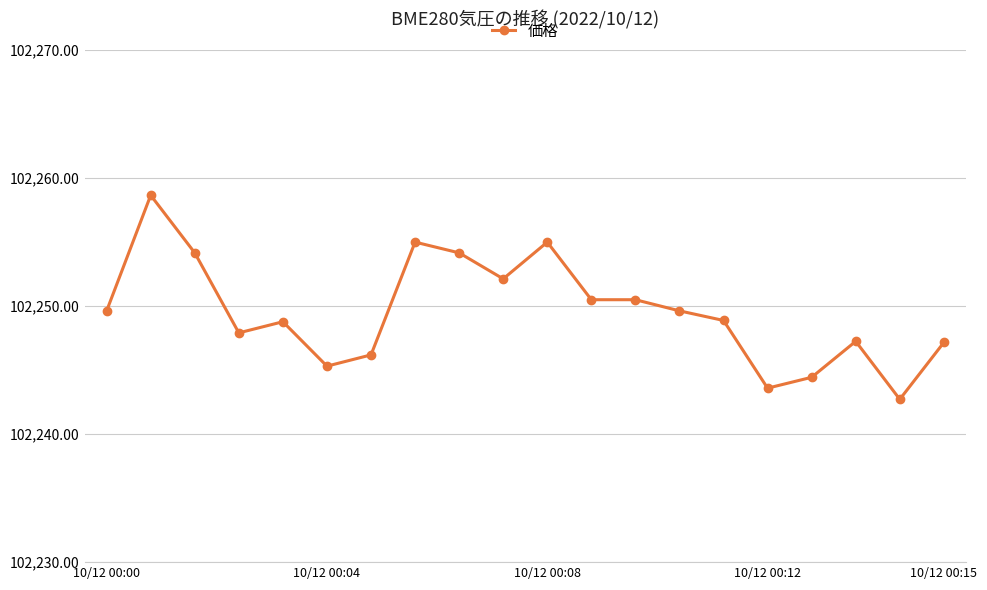

Is this an area chart (filled region under the line)?

No